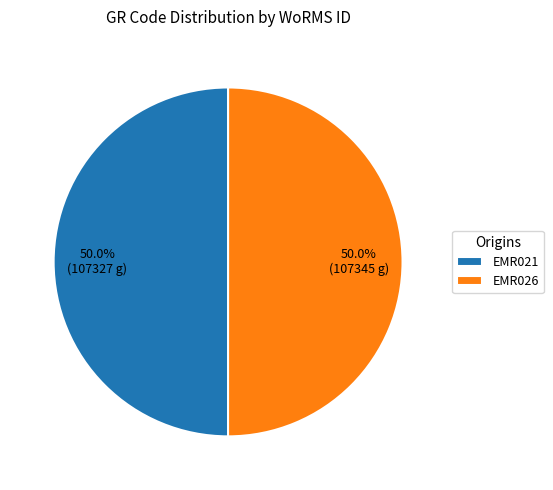

Approximately how many times larger is the value at EMR026 compared to EMR021?

1.0